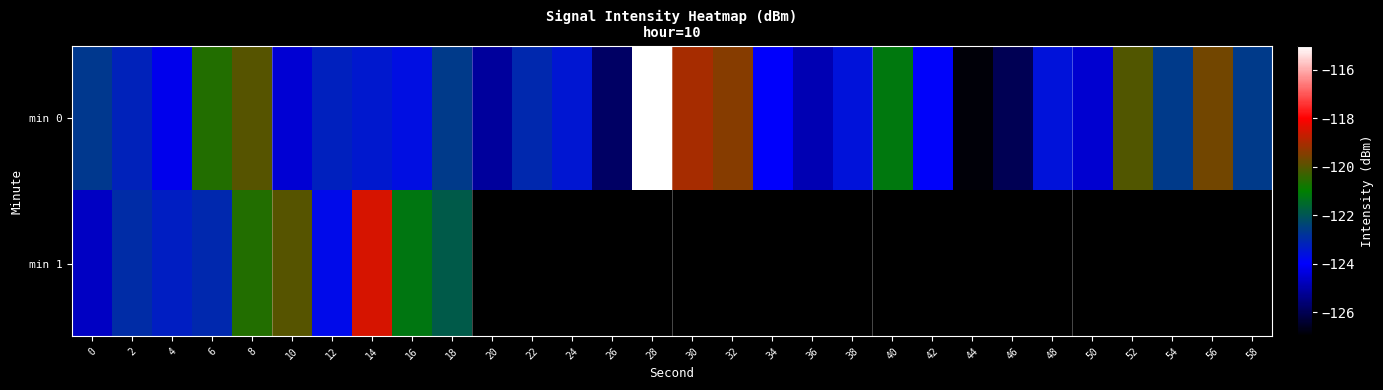

How many data points in min 0 are above -123?

12